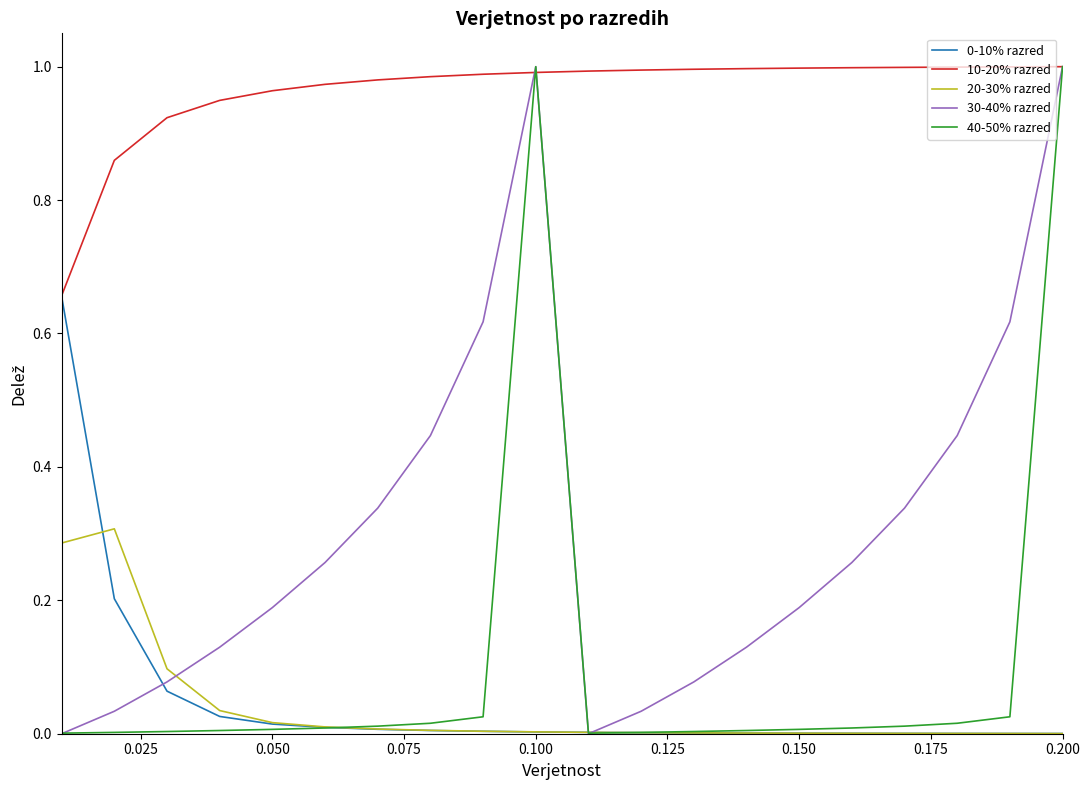

True or false: 20-30% razred and 10-20% razred intersect in this chart.

False